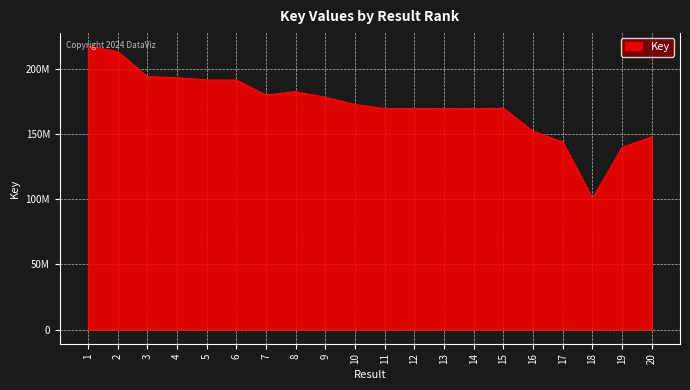

Does the chart have visible grid lines?

Yes